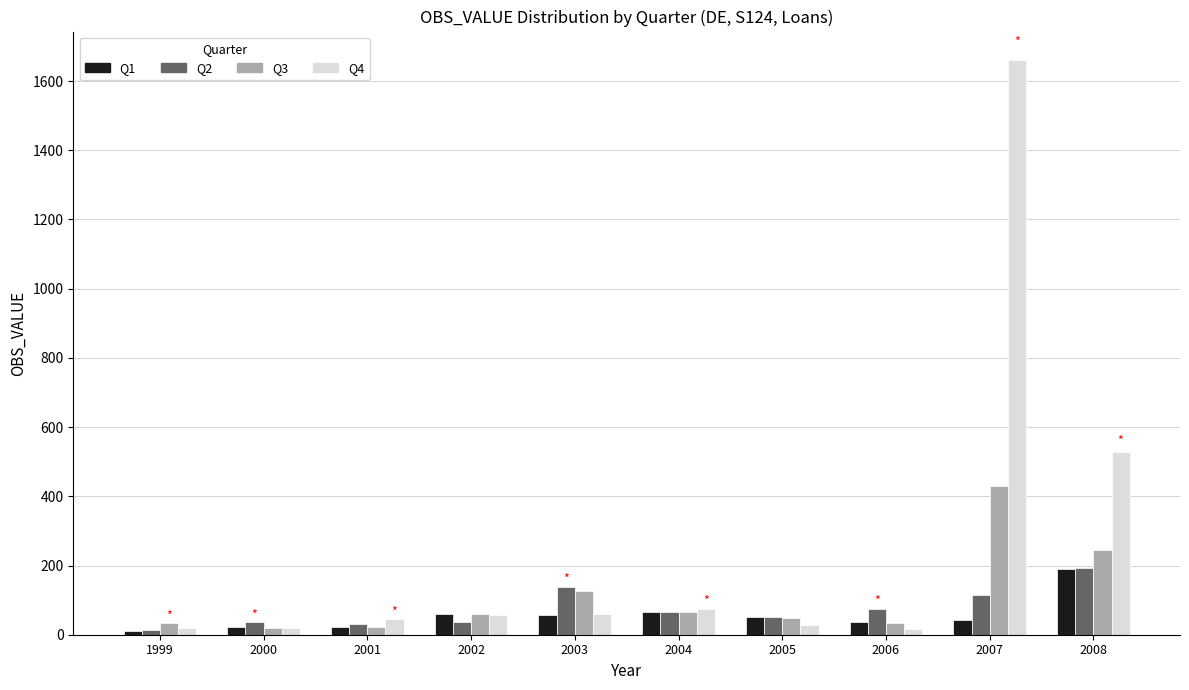

Which series has the largest total across all categories?

Q4